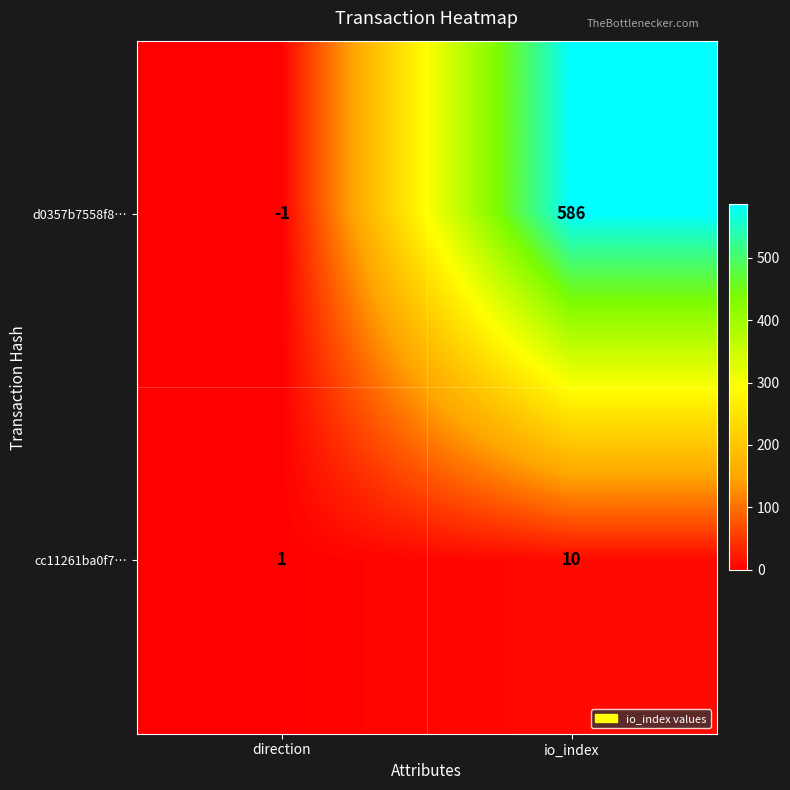

Reading right to left, what are all the values shown in this chart?

d0357b7558f8…: io_index=586	direction=-1
cc11261ba0f7…: io_index=10	direction=1